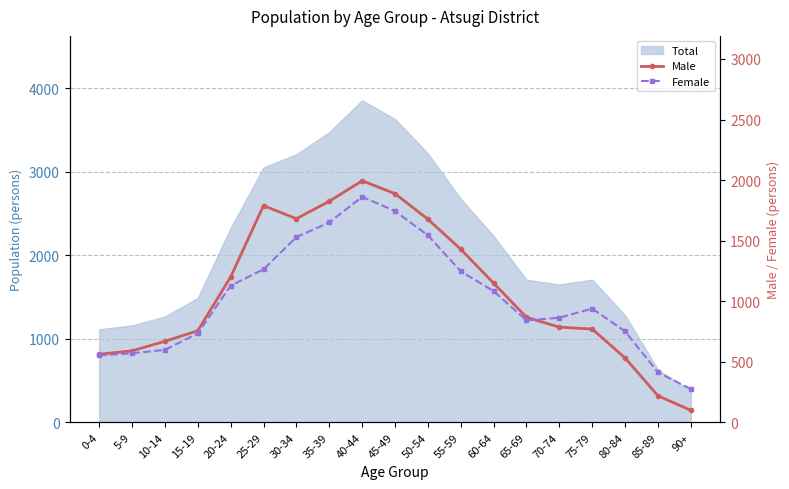

Read the Female value at 75-79, to the nearest 50.

950